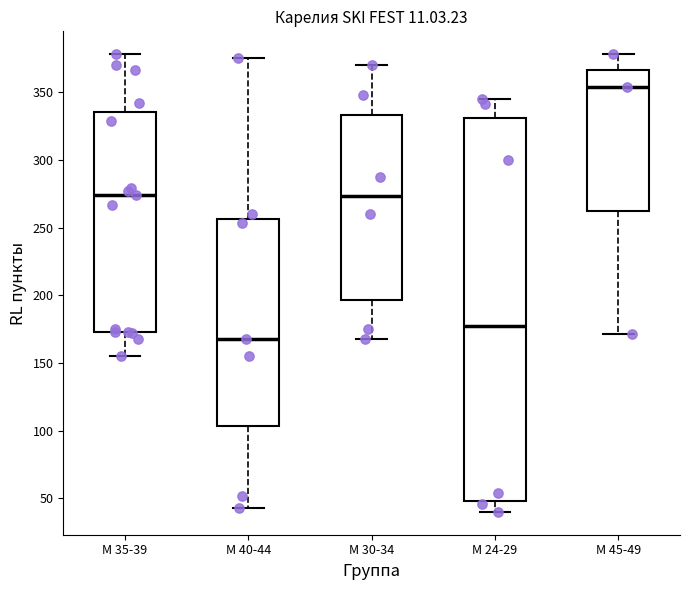

Where does the median line of the box for М 40-44 sit on the y-axis? The values are not printed on the chart, so give them approximately, as read against the axis.

170